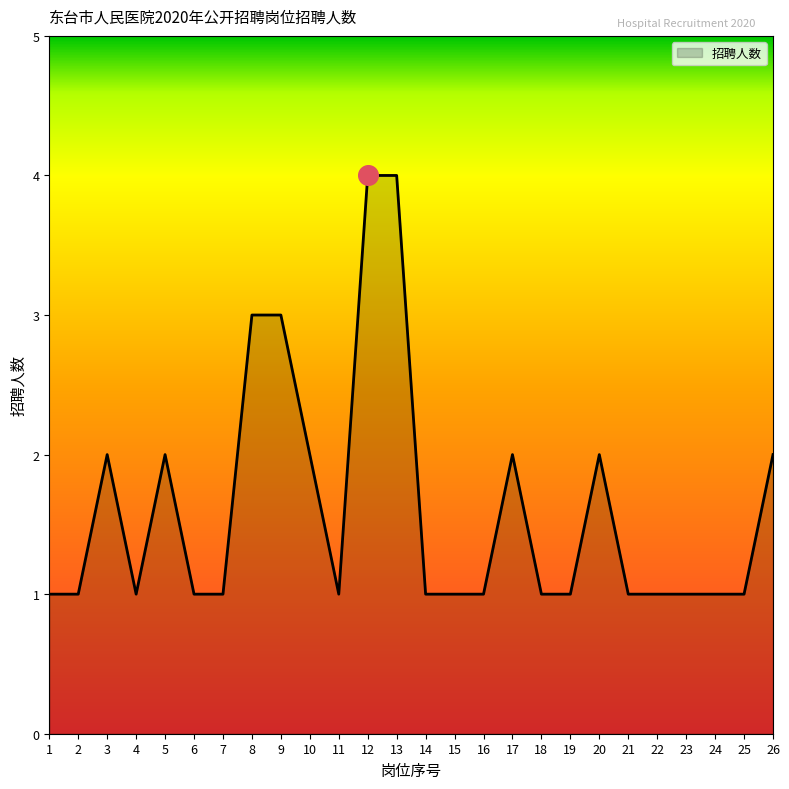

Approximately how many times larger is the value at 7 compared to 23?

1.0